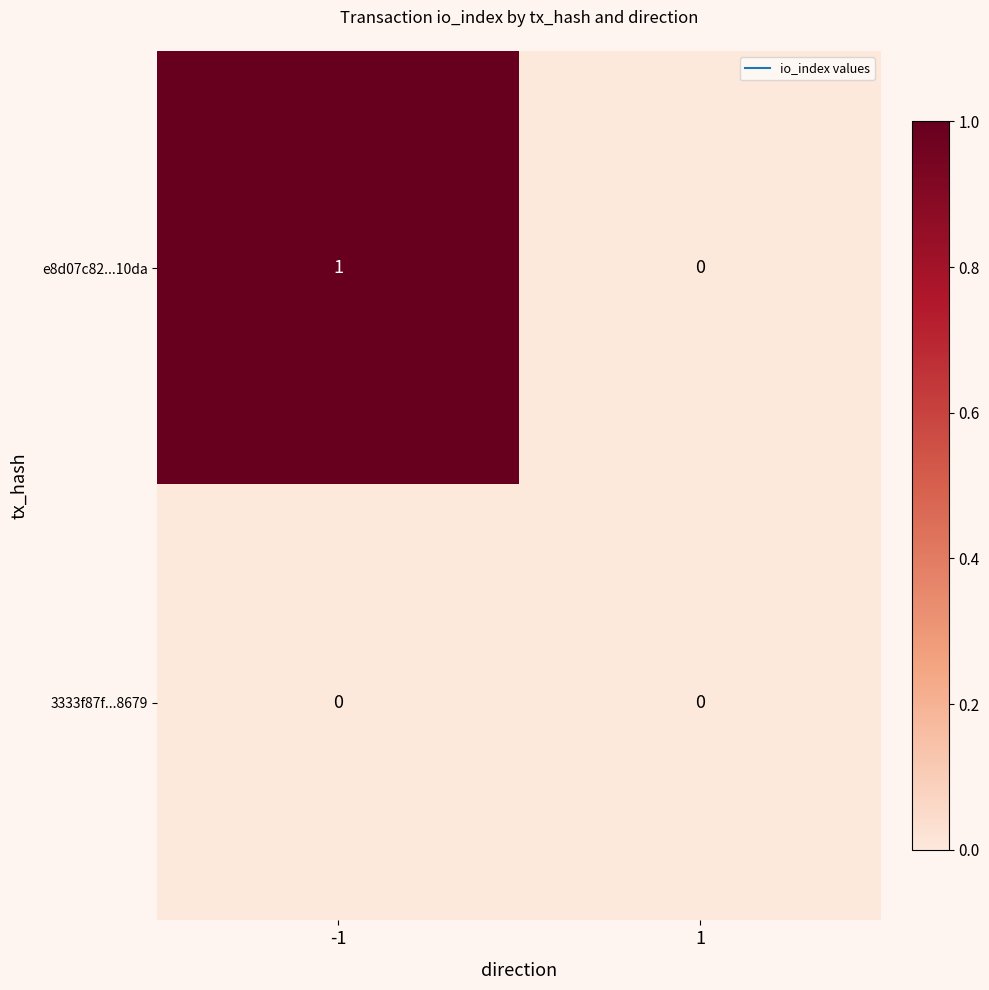

Which series changed the most between -1 and 1?

e8d07c82...10da